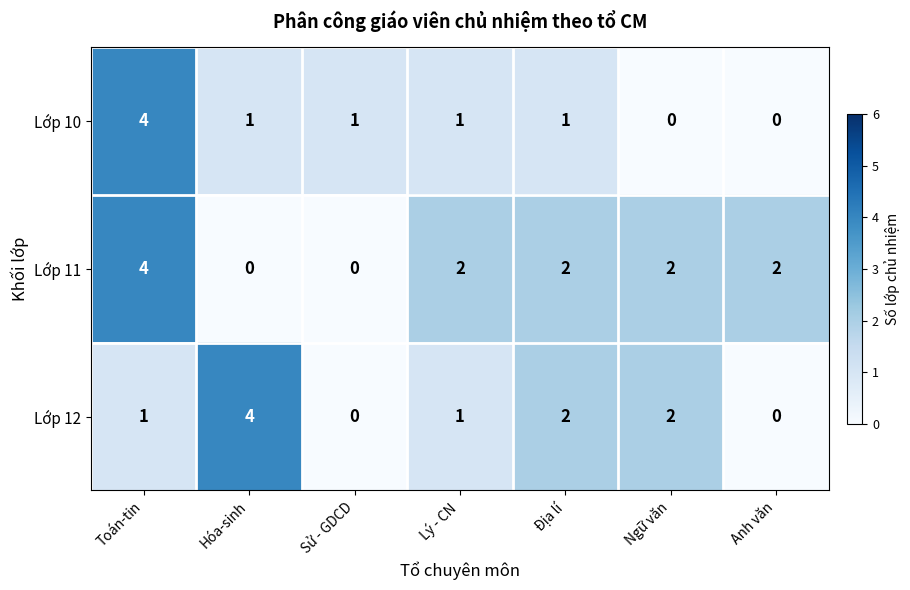

At which category is the sum across all series the highest?

Toán-tin